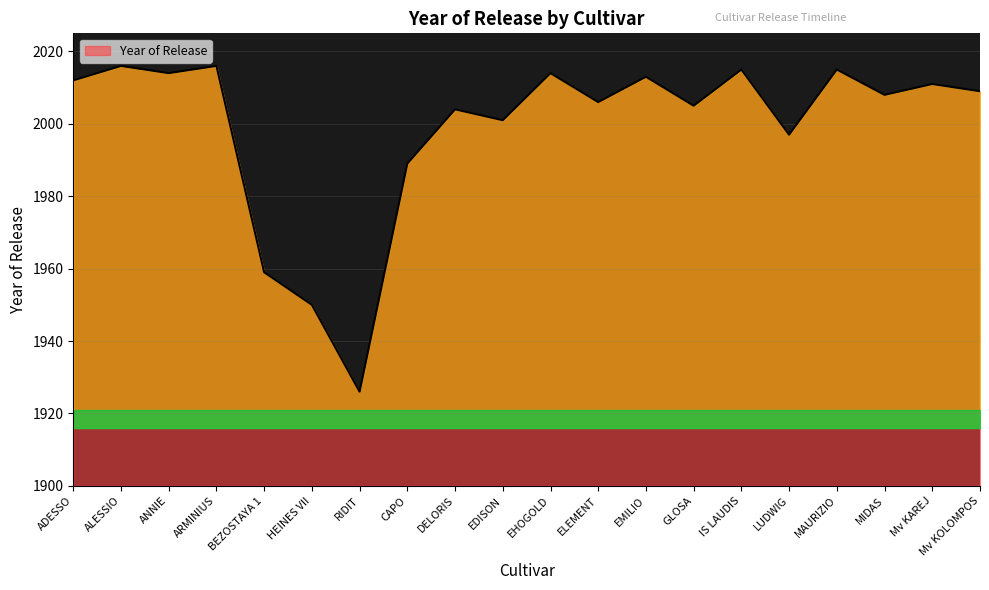

What is the approximate value at BEZOSTAYA 1?

1959